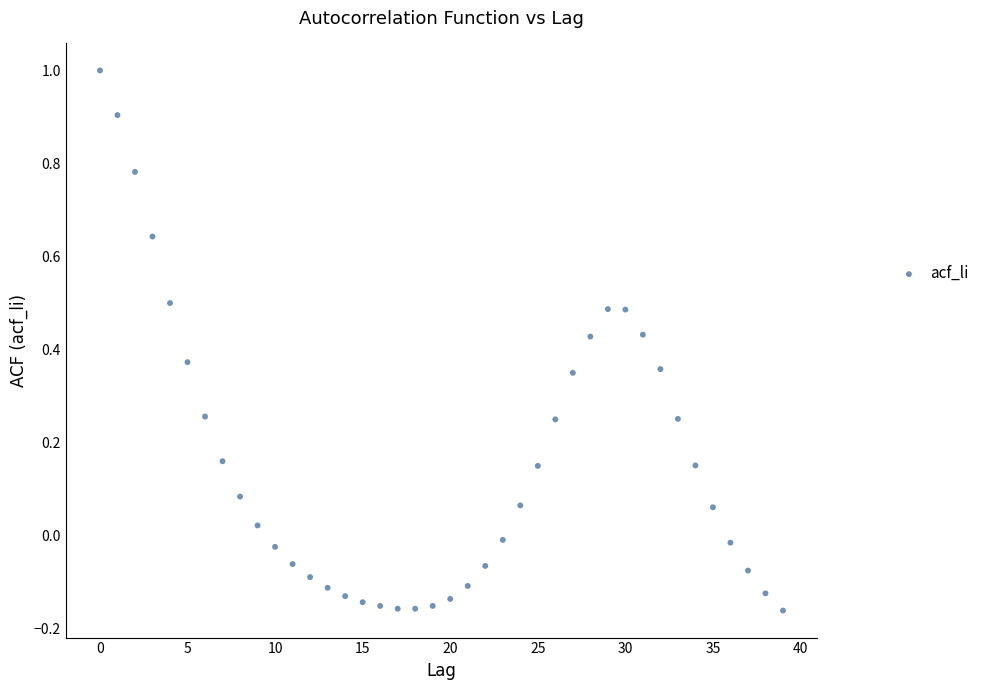

What is the range of Y values (max minus min)?

1.2